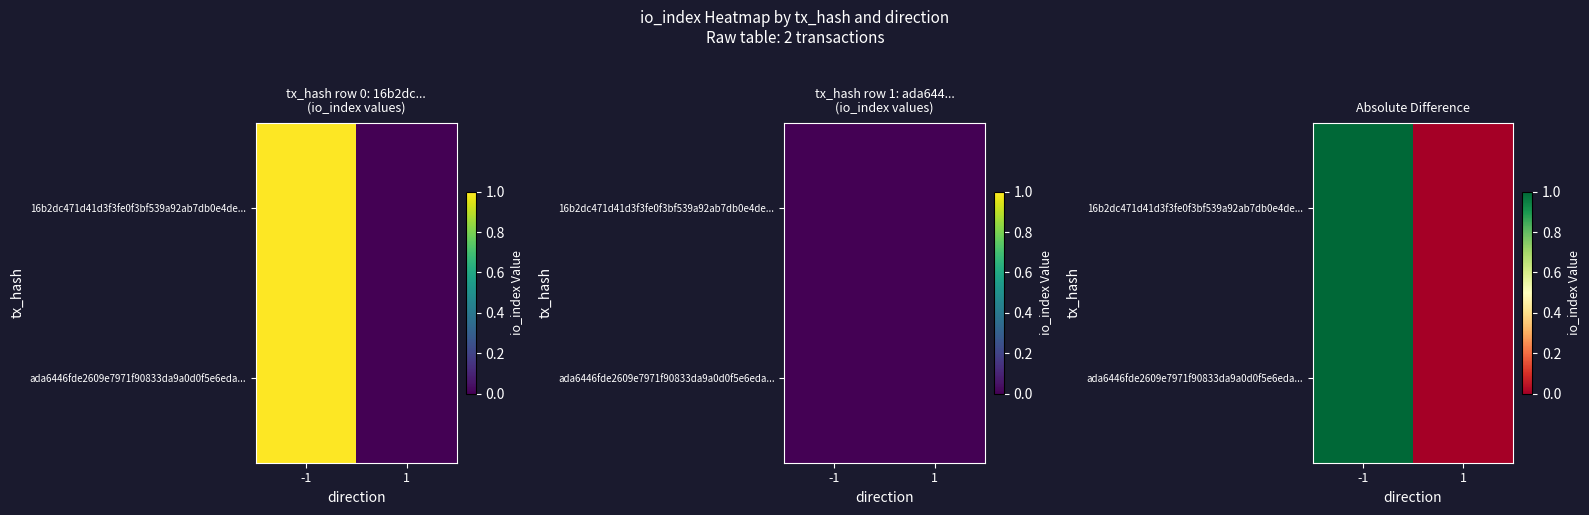

Rank the series at 1 from lowest to highest value.

16b2dc471d41d3f3fe0f3bf539a92ab7db0e4de..., ada6446fde2609e7971f90833da9a0d0f5e6eda...